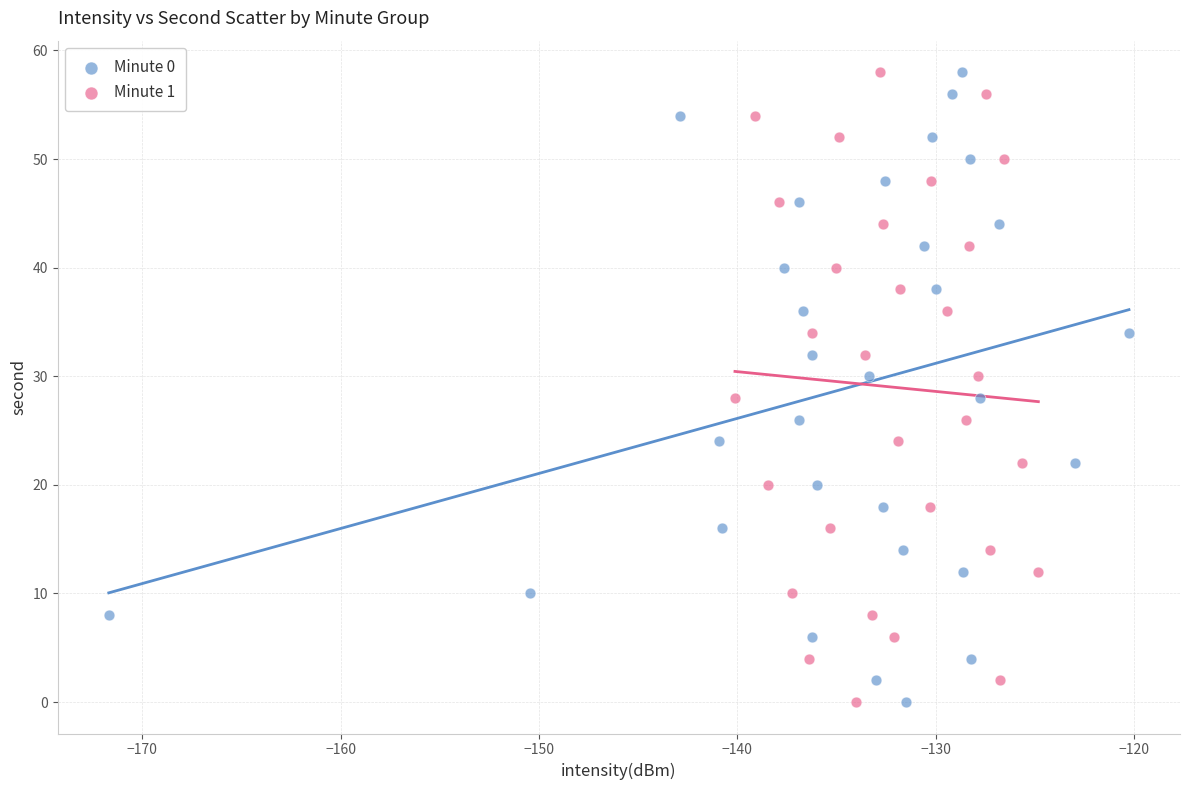

What are all the series names shown in the legend?

Minute 0, Minute 1